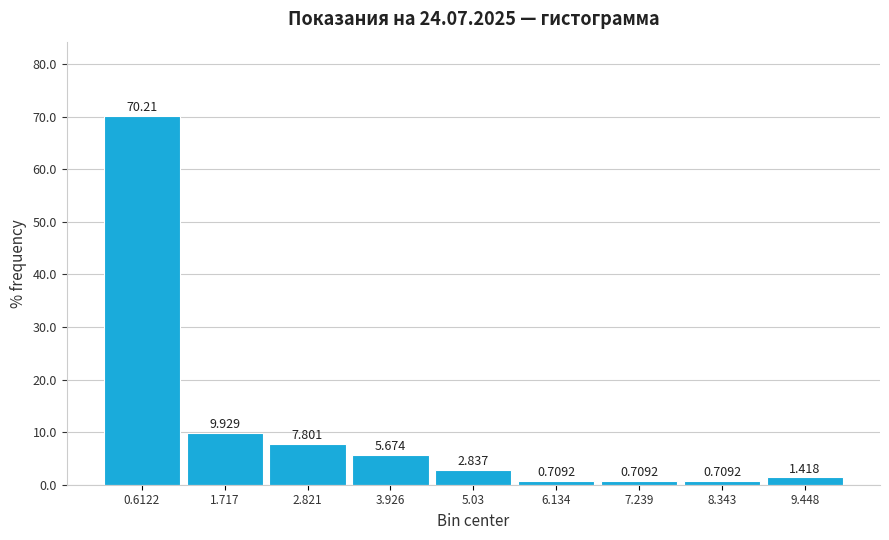

Reading left to right, list every bar in this chart as the range it spans on the x-axis followed by its height. The bar edges are not printed on the chart, so give them approximately, as read against the axis.

0.0 to 1.2: 70.2128
1.2 to 2.2: 9.9291
2.2 to 3.4: 7.8014
3.4 to 4.4: 5.6738
4.4 to 5.6: 2.8369
5.6 to 6.6: 0.7092
6.6 to 7.8: 0.7092
7.8 to 8.8: 0.7092
8.8 to 10.0: 1.4184